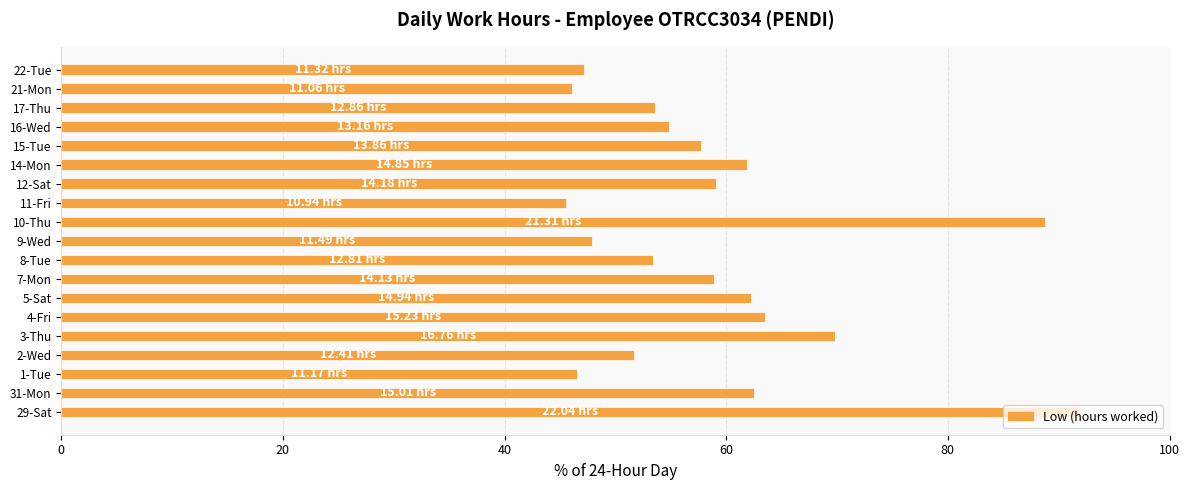

What is the difference between the second highest and second lowest values?

42.7